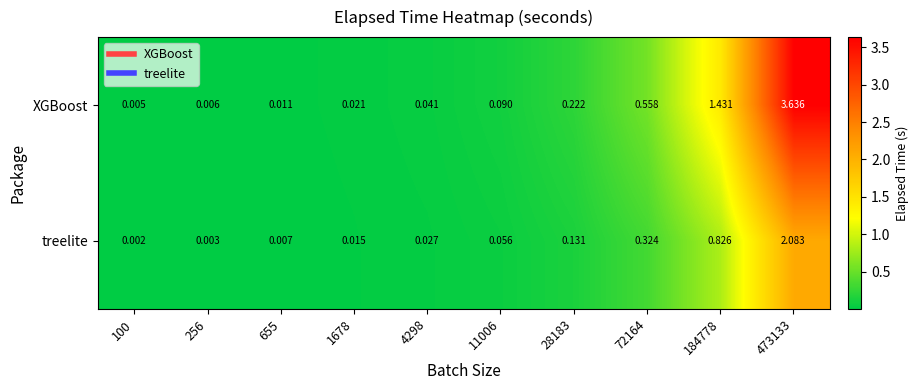

Is the value of XGBoost at 184778 greater than the value of treelite at 72164?

Yes